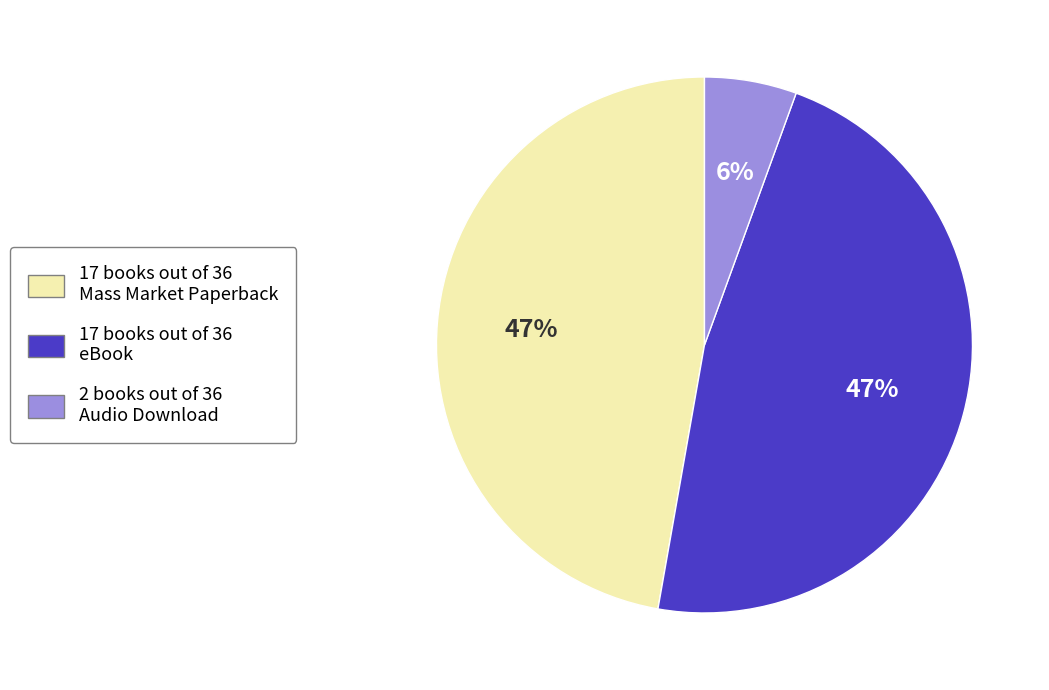

To the nearest percent, what is the average slice percentage?

33%